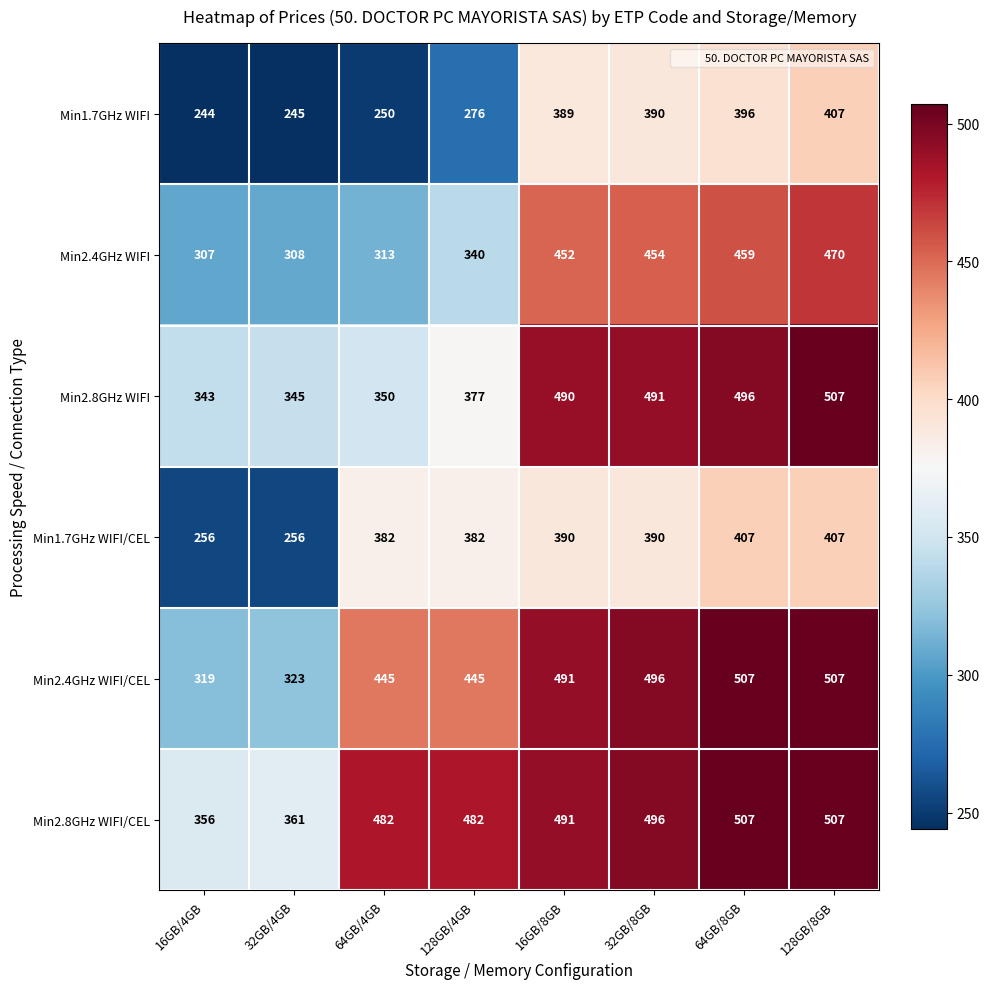

True or false: Min2.4GHz WIFI/CEL has a value of 553 at 32GB/4GB.

False